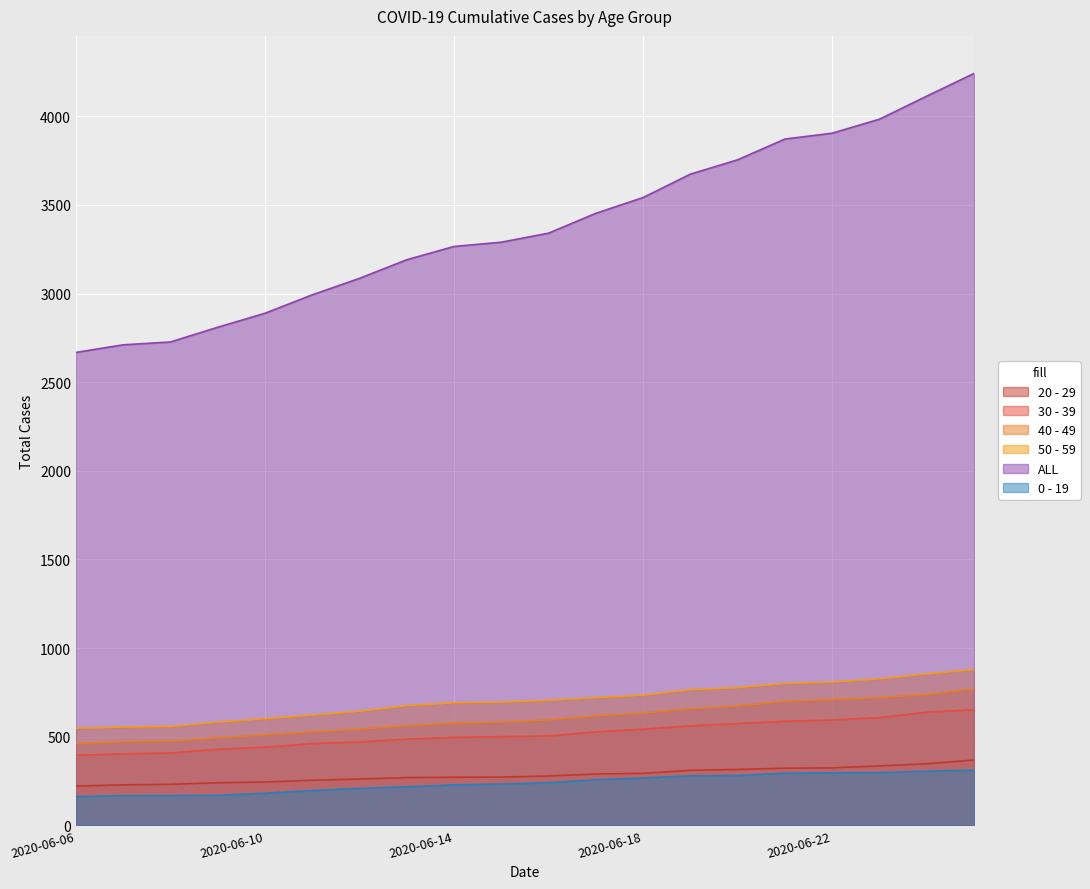

How many lines are shown in the chart?

6